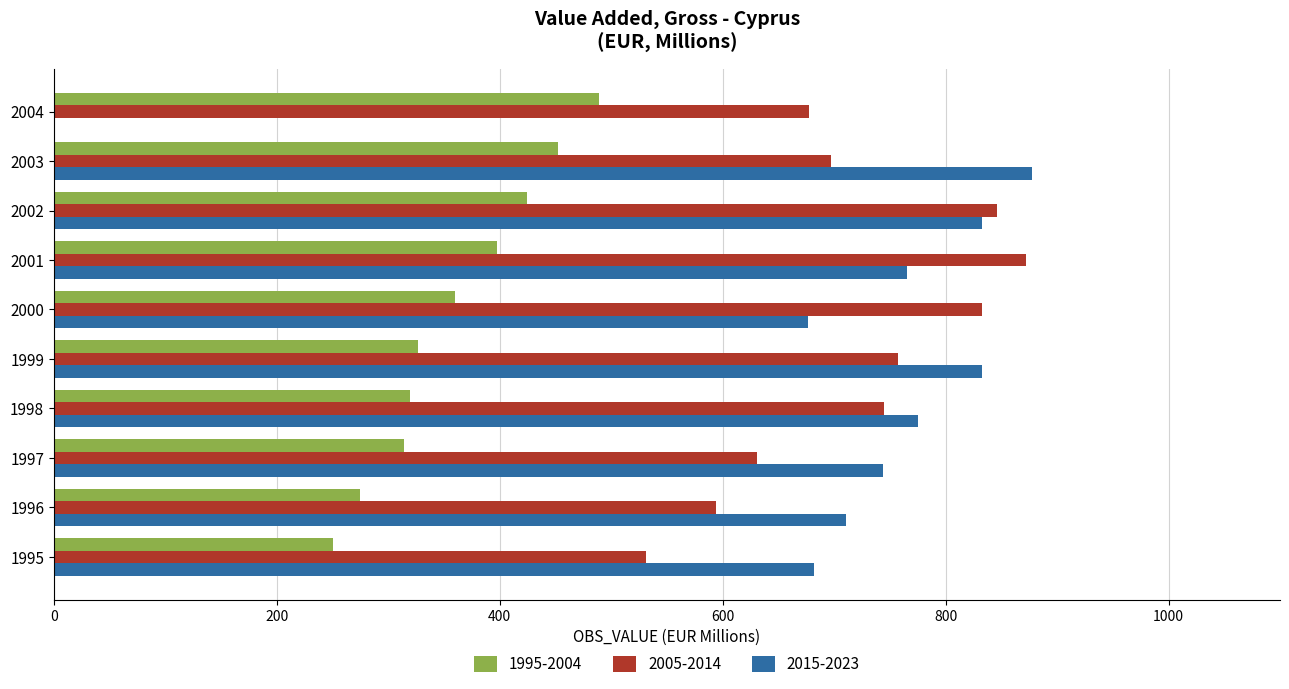

Which category has the highest value in the 2005-2014 series?

2001